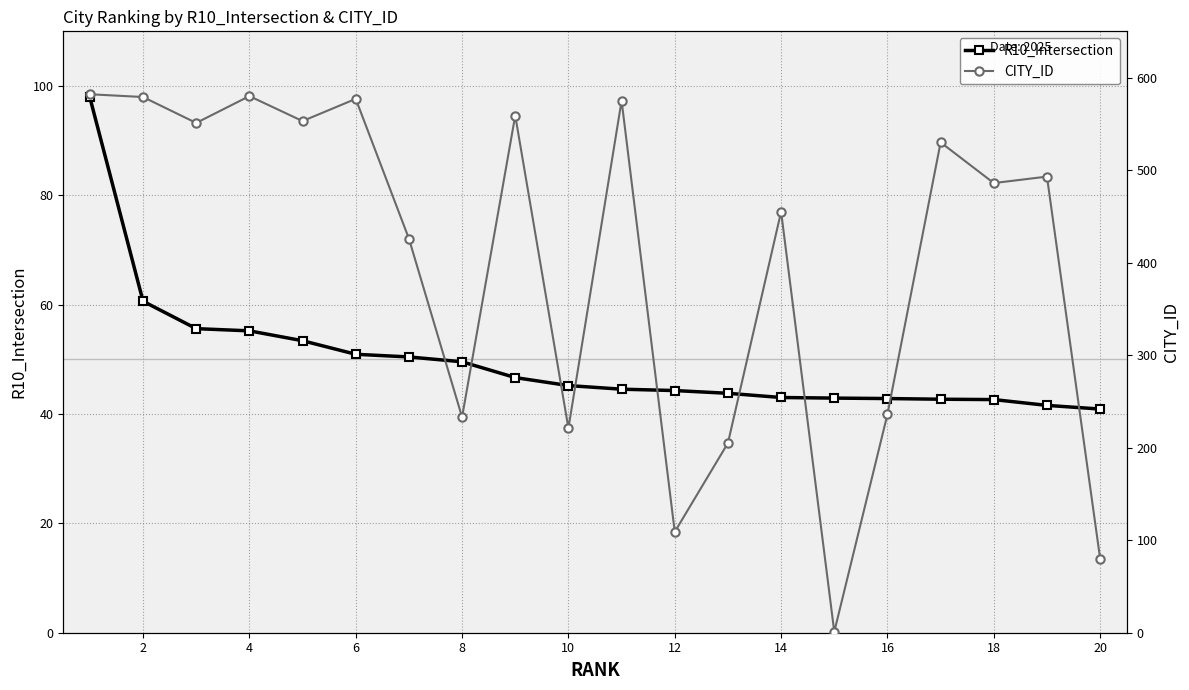

Is it true that R10_Intersection equals 42.6 at 18?

True